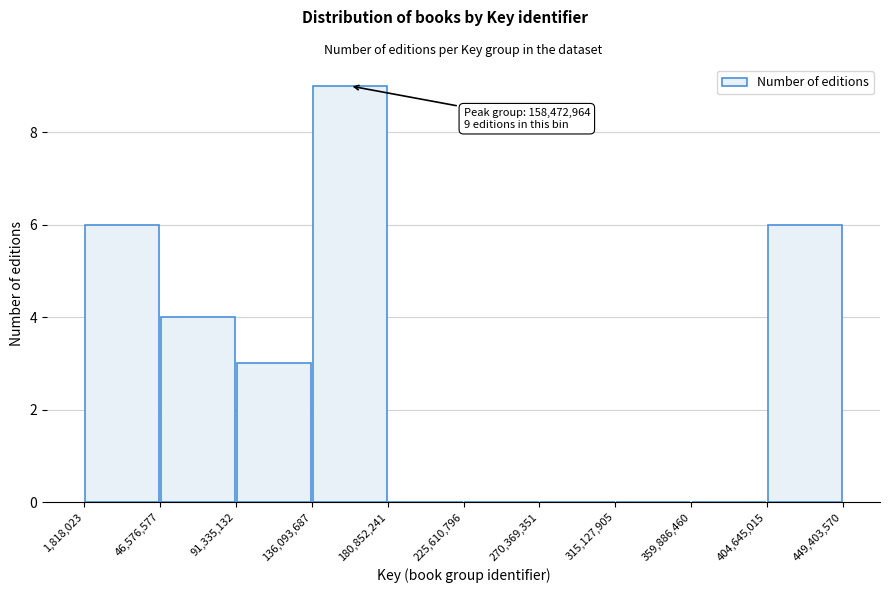

Over which range of the x-axis is the bar tallest?

136,093,687 to 180,852,241